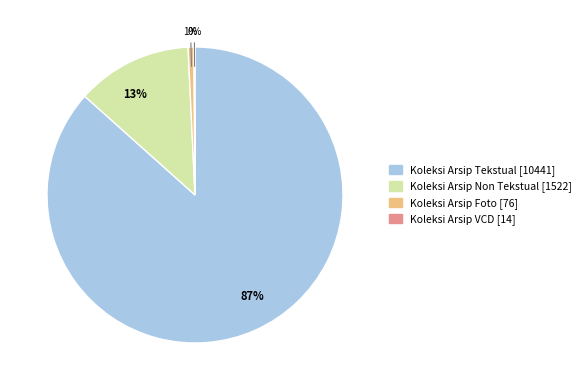

To the nearest percent, what is the average slice percentage?

25%